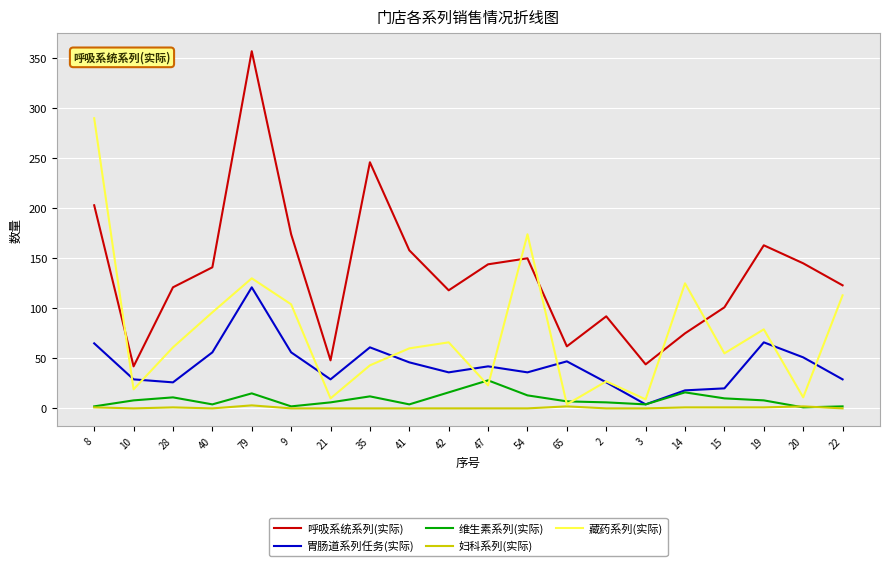

What are all the series names shown in the legend?

呼吸系统系列(实际), 胃肠道系列任务(实际), 维生素系列(实际), 妇科系列(实际), 藏药系列(实际)